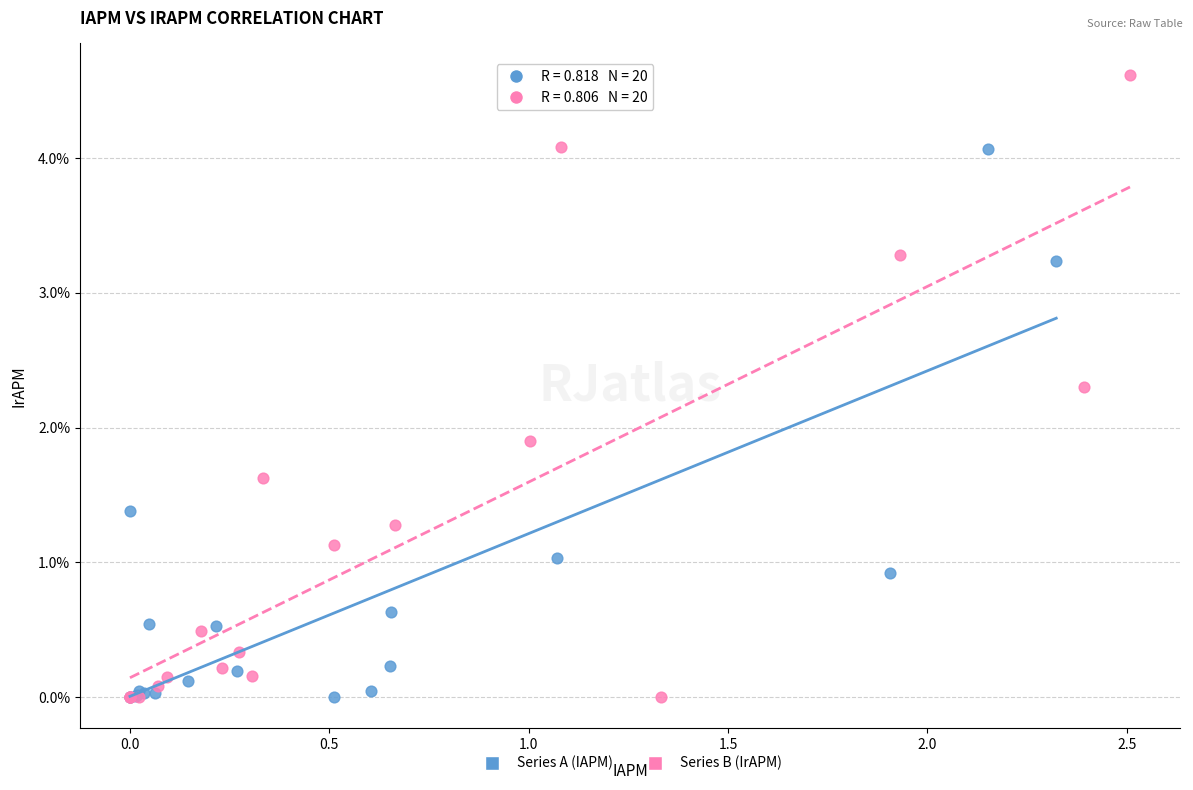

Which series has the largest Y range (max minus min)?

Series B (IrAPM)